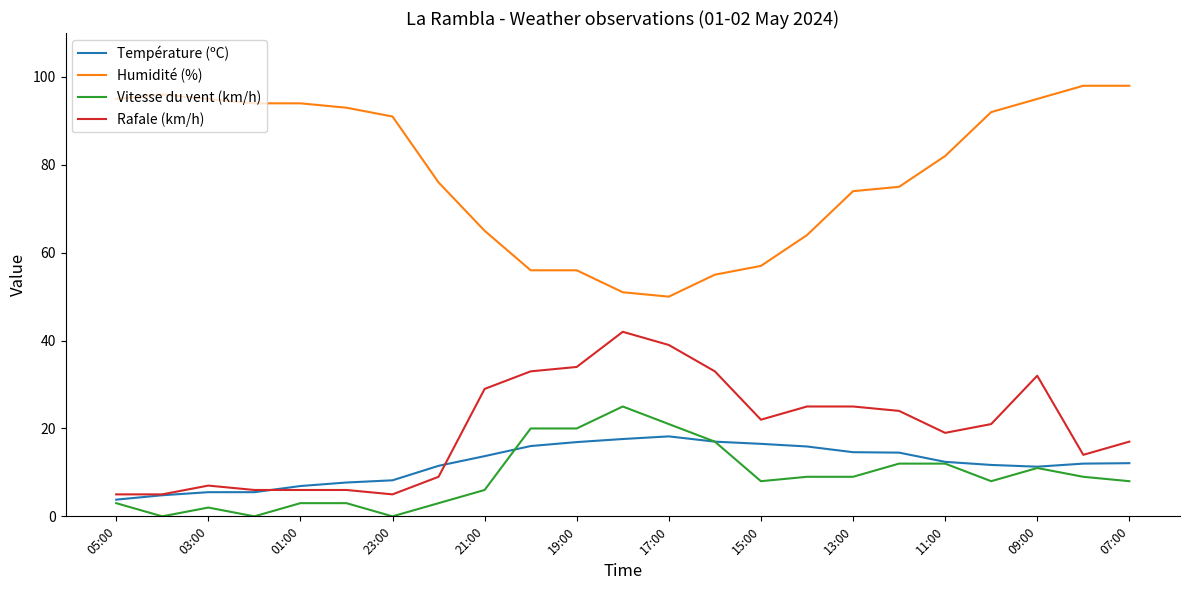

True or false: Rafale (km/h) and Humidité (%) intersect in this chart.

False